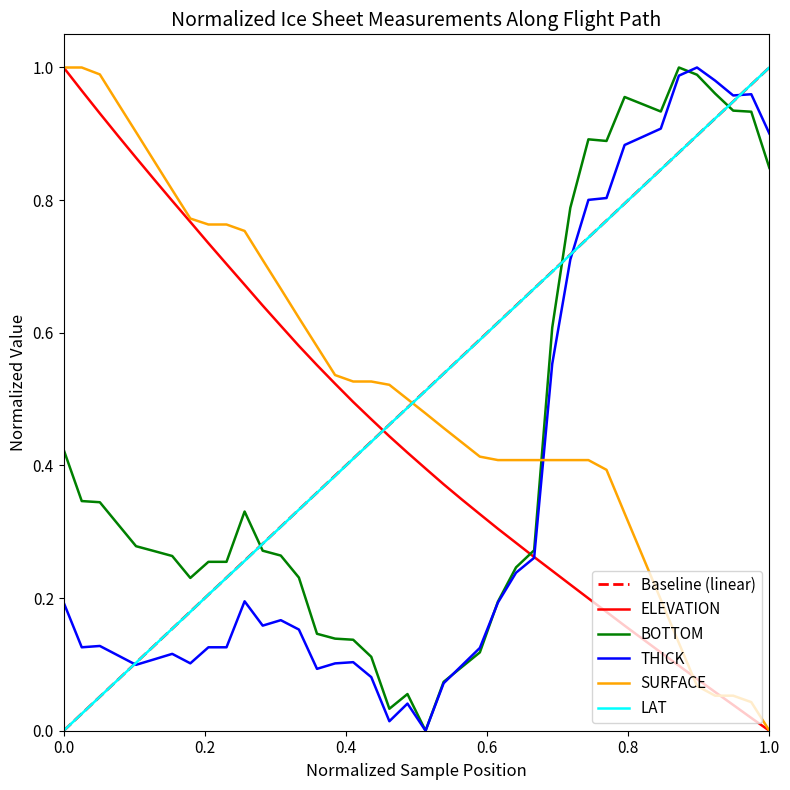

Which series ends up on top after the final intersection of SURFACE and THICK?

THICK